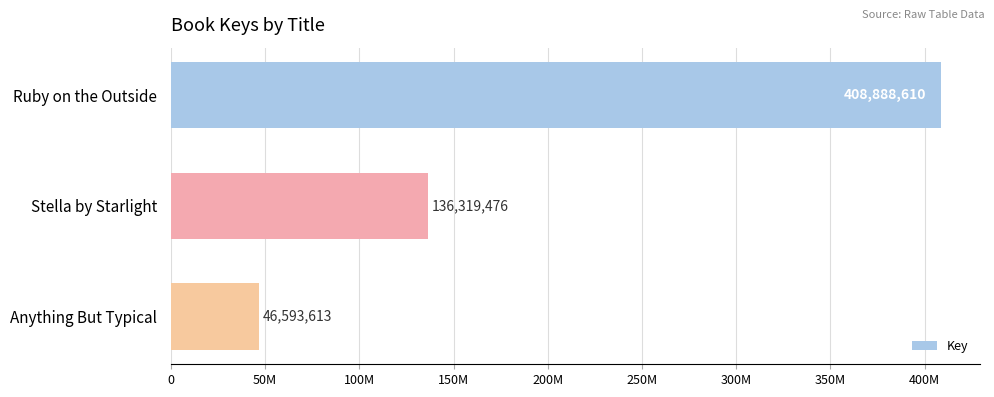

List the labels in order of value, largest first.

Ruby on the Outside, Stella by Starlight, Anything But Typical